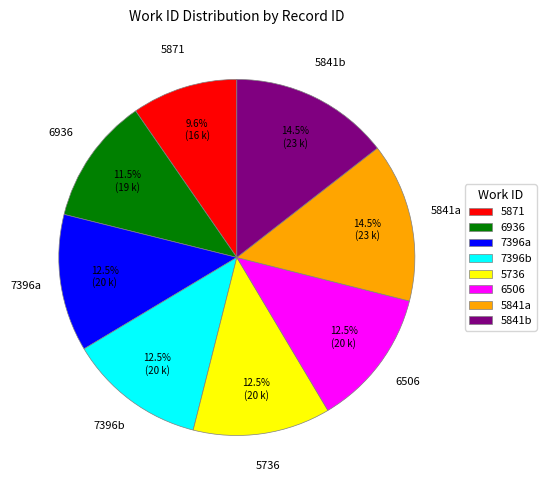

Count the number of slices in the pie.

8